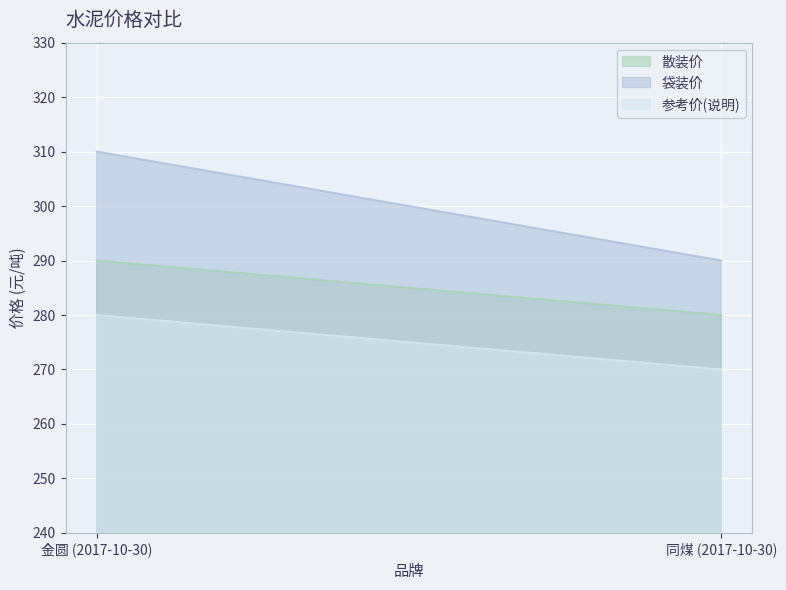

What is the spread (max minus min) of values at 金圆 (2017-10-30)?

30